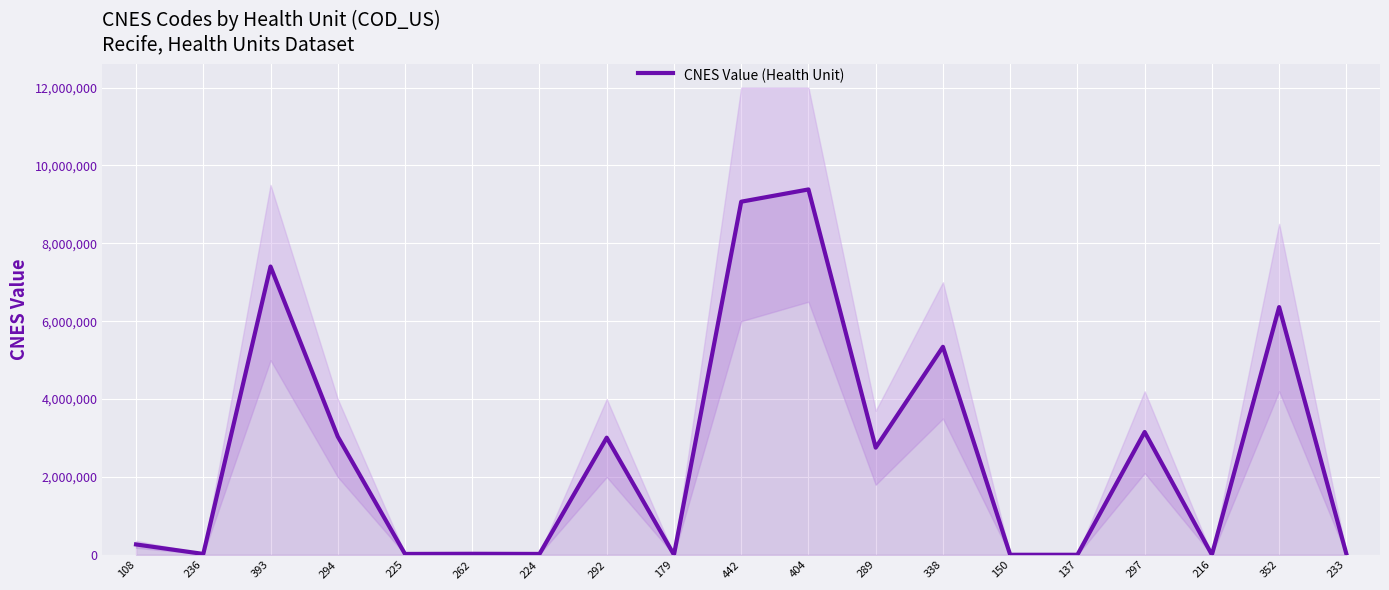

True or false: there are more than 1 points higher than both neighbors.

True